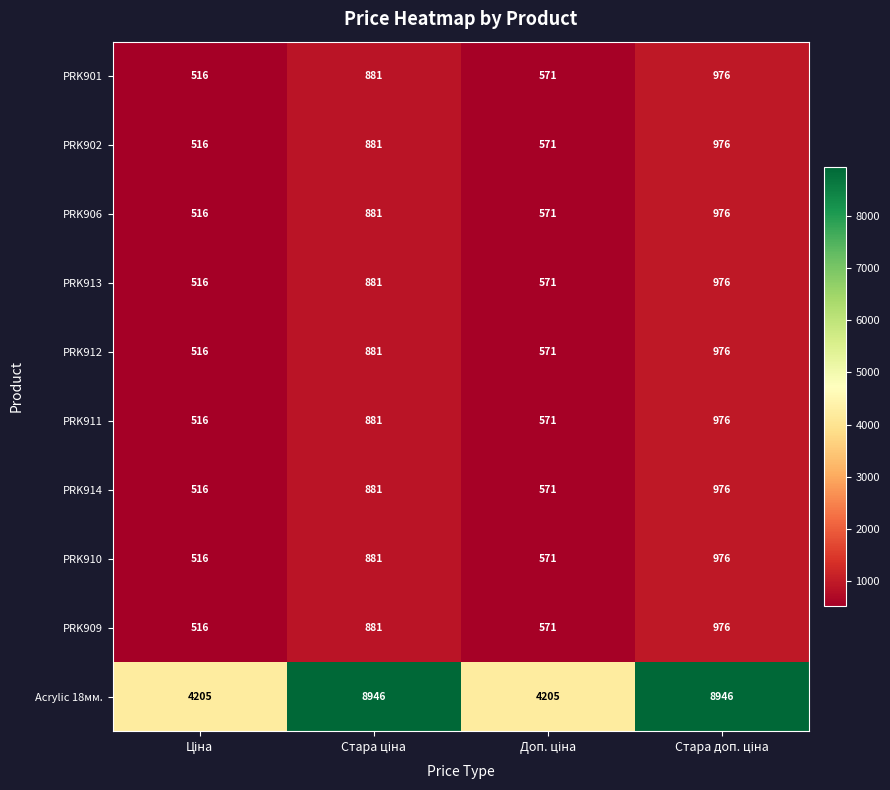

Which series has the largest total across all categories?

Acrylic 18мм.